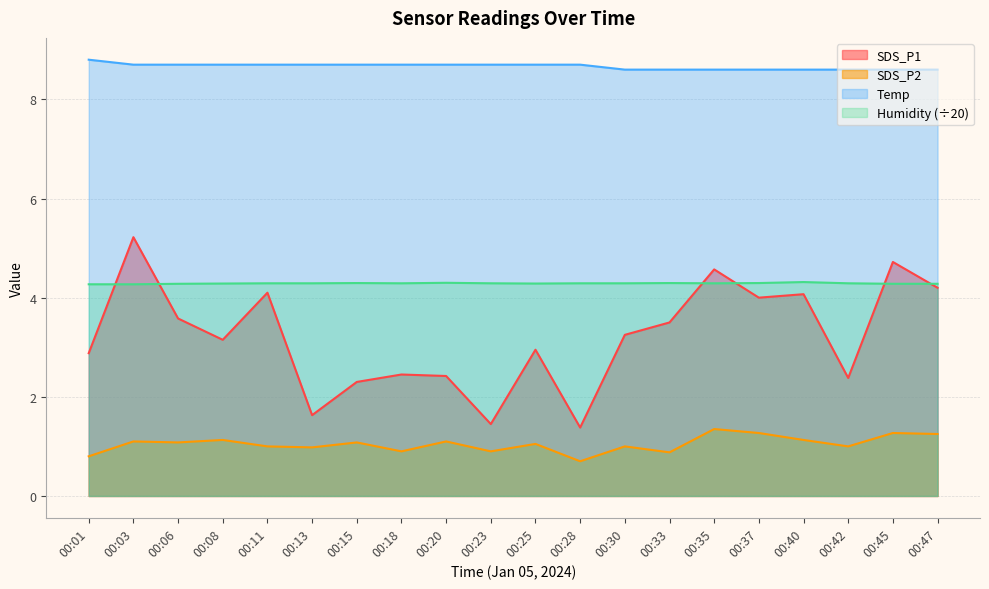

Which series has the widest spread of values?

SDS_P1